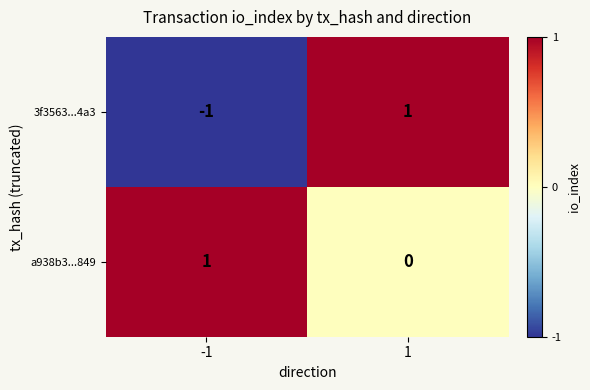

How many distinct data groups are displayed?

2